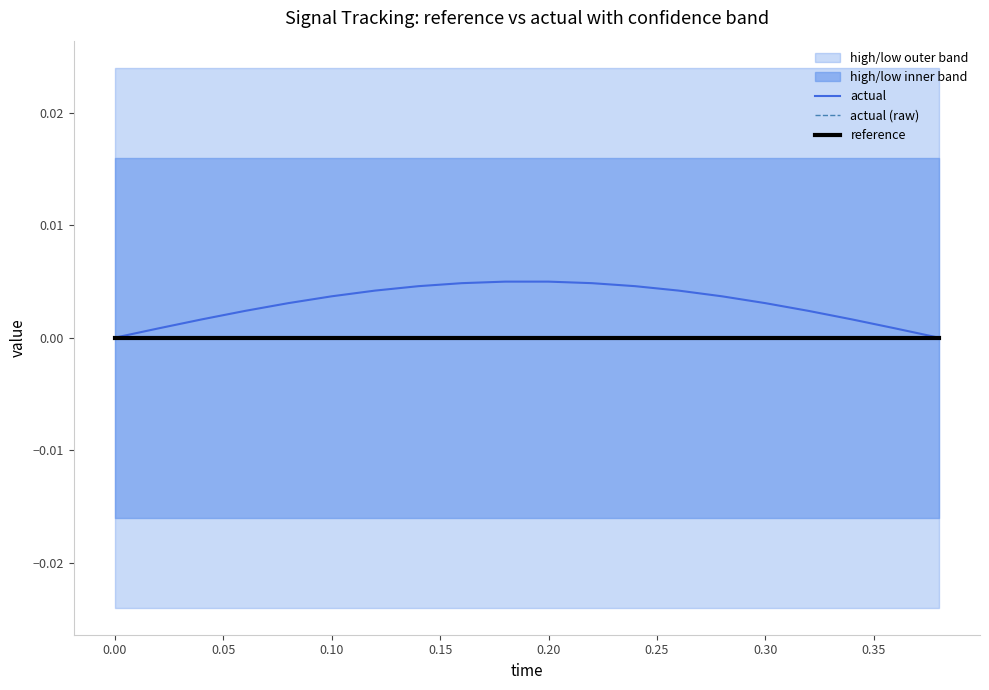

True or false: actual (raw) has more than 1 interior local peaks.

False